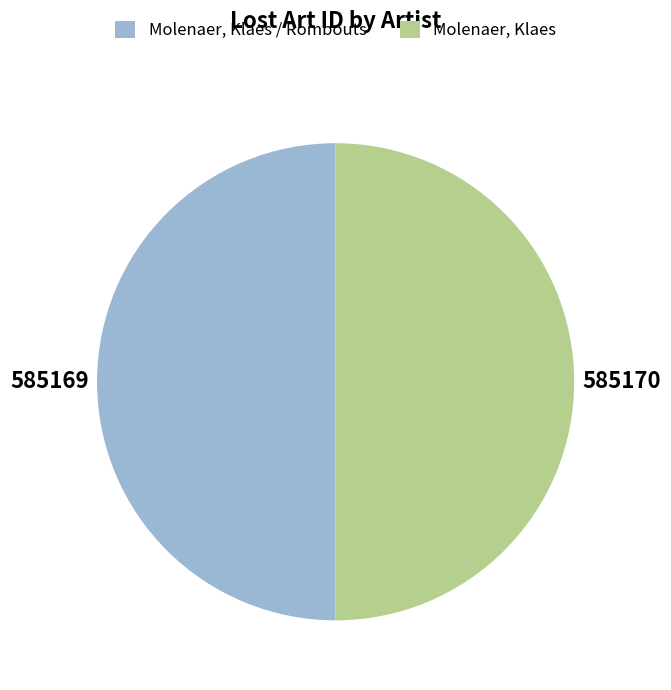

What is the ratio of the value at Molenaer, Klaes to the value at Molenaer, Klaes / Rombouts?

1.0